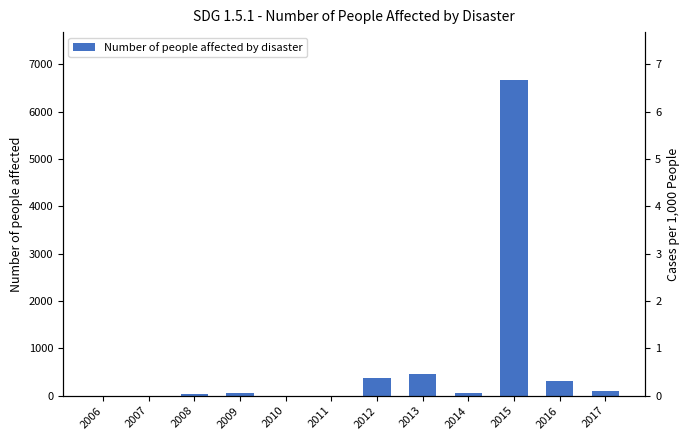

Rank the categories by value from lowest to highest.

2006, 2007, 2010, 2011, 2008, 2014, 2009, 2017, 2016, 2012, 2013, 2015